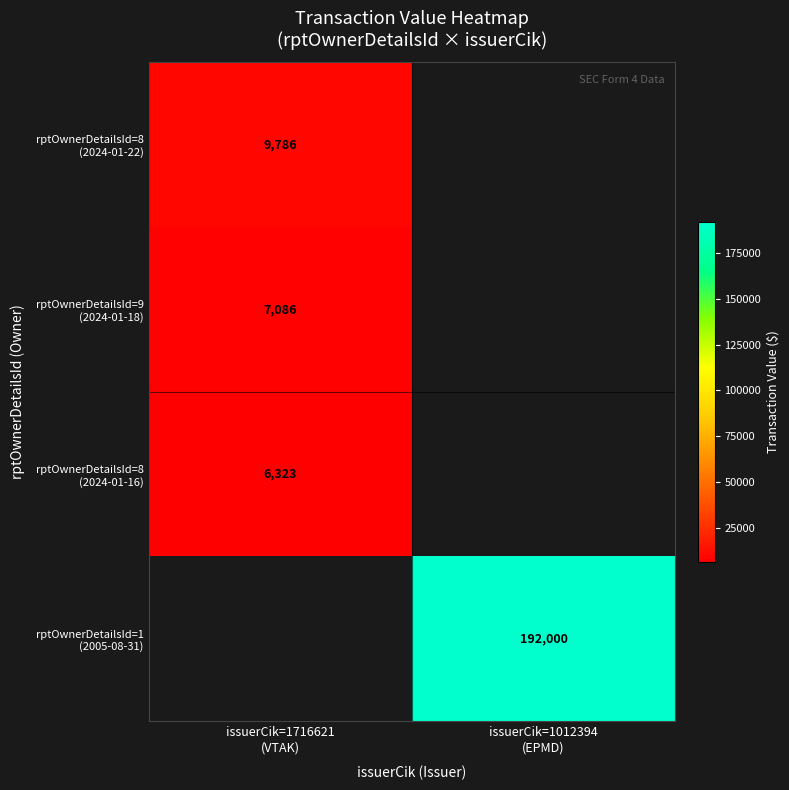

At issuerCik=1716621 (VTAK), list the series in order from largest to smallest.

rptOwnerDetailsId=8 (2024-01-22), rptOwnerDetailsId=9 (2024-01-18), rptOwnerDetailsId=8 (2024-01-16), rptOwnerDetailsId=1 (2005-08-31)